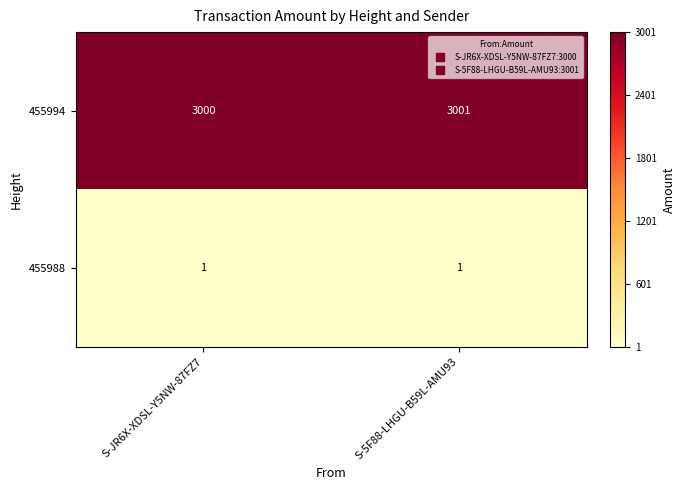

Reading left to right, what are all the values shown in this chart?

455994: 3000	3001
455988: 1	1